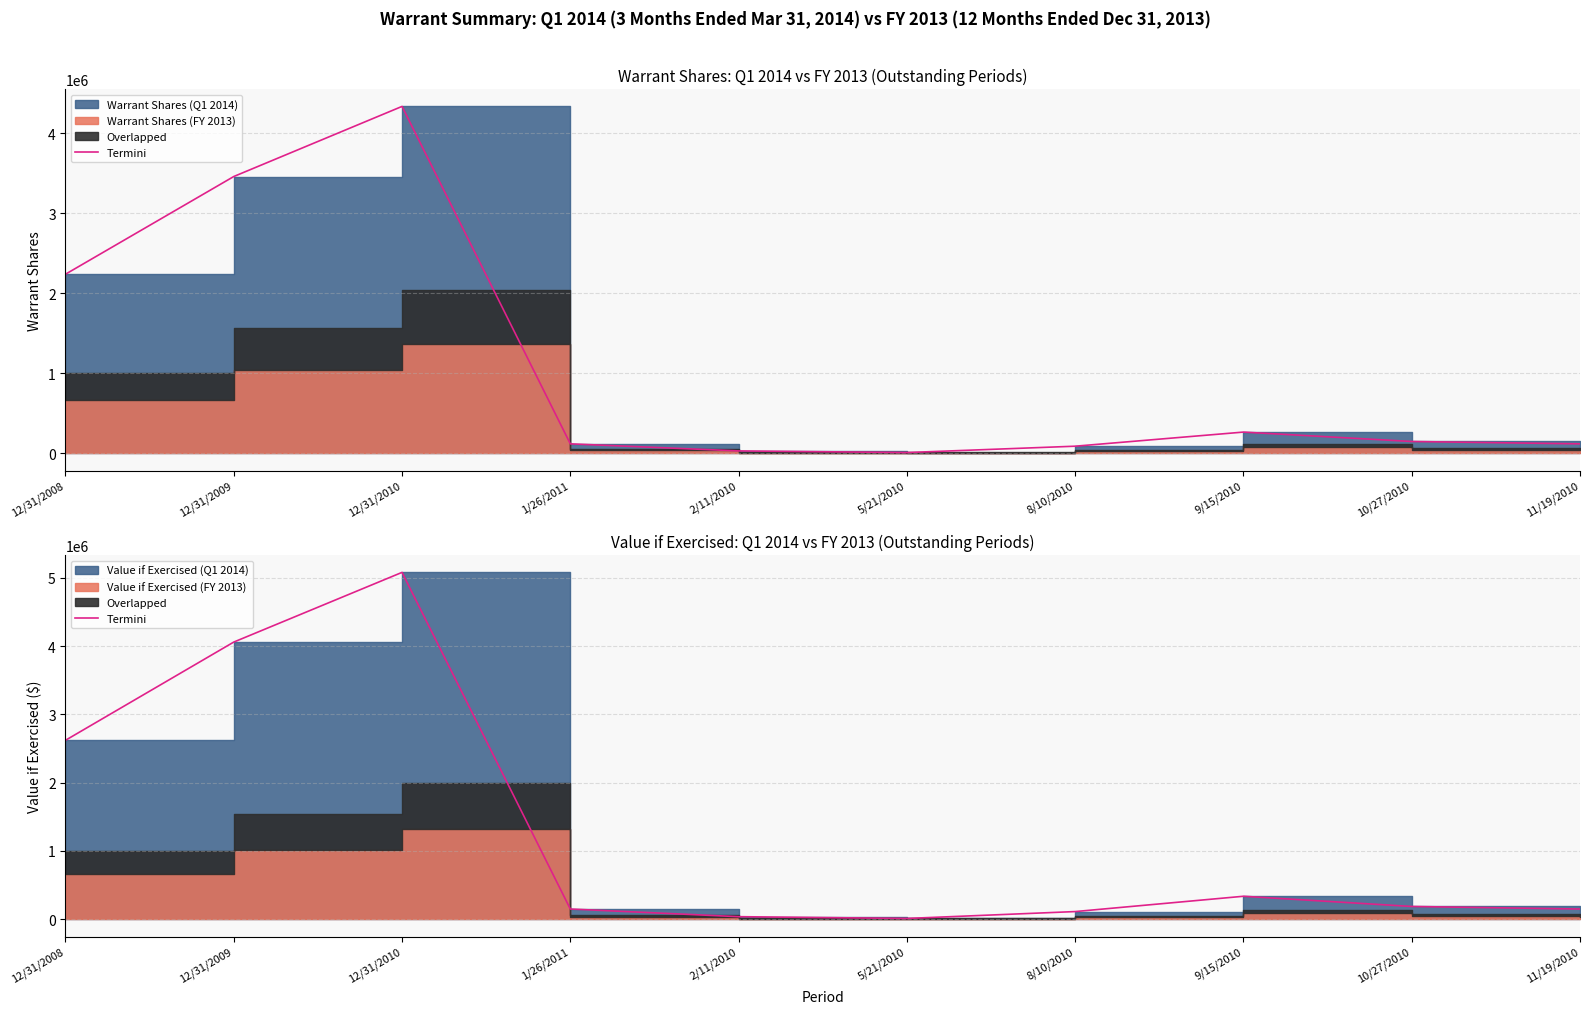

True or false: the data shows 156795 at 9/15/2010.

False